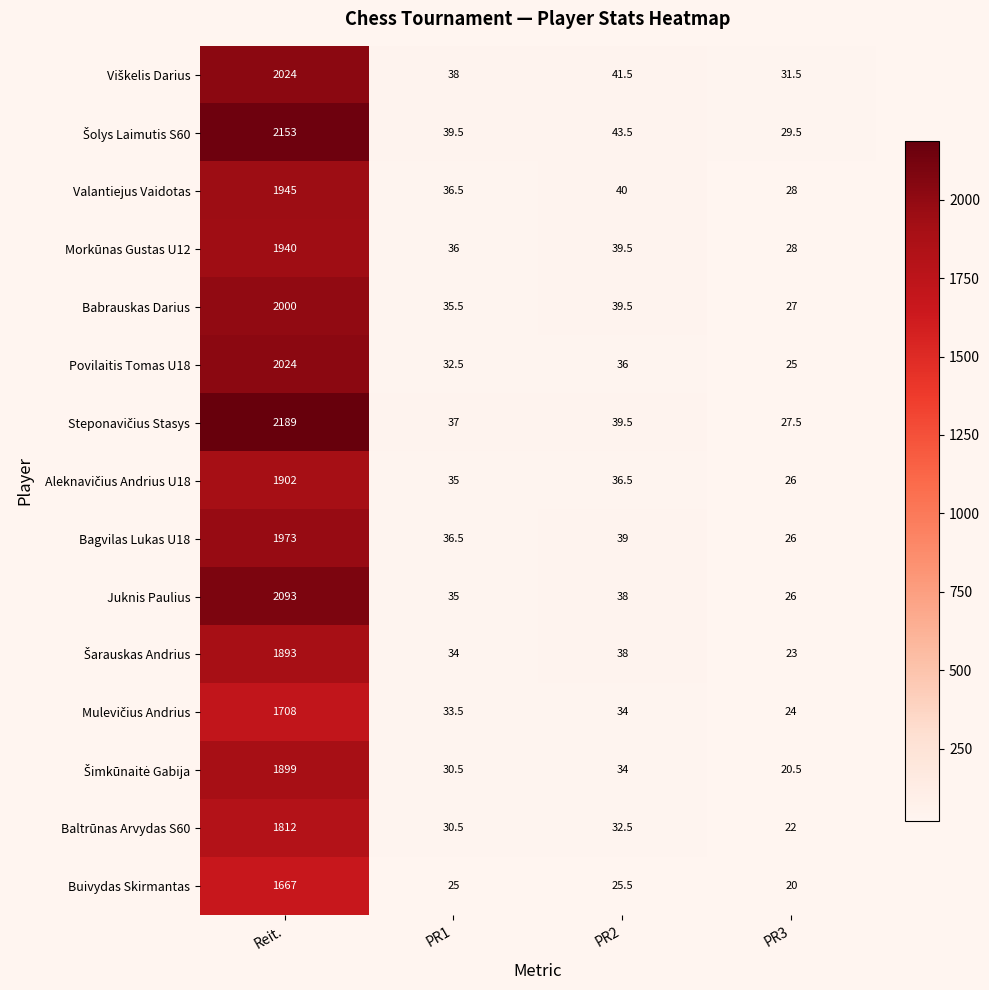

Count the number of data series in this chart.

15